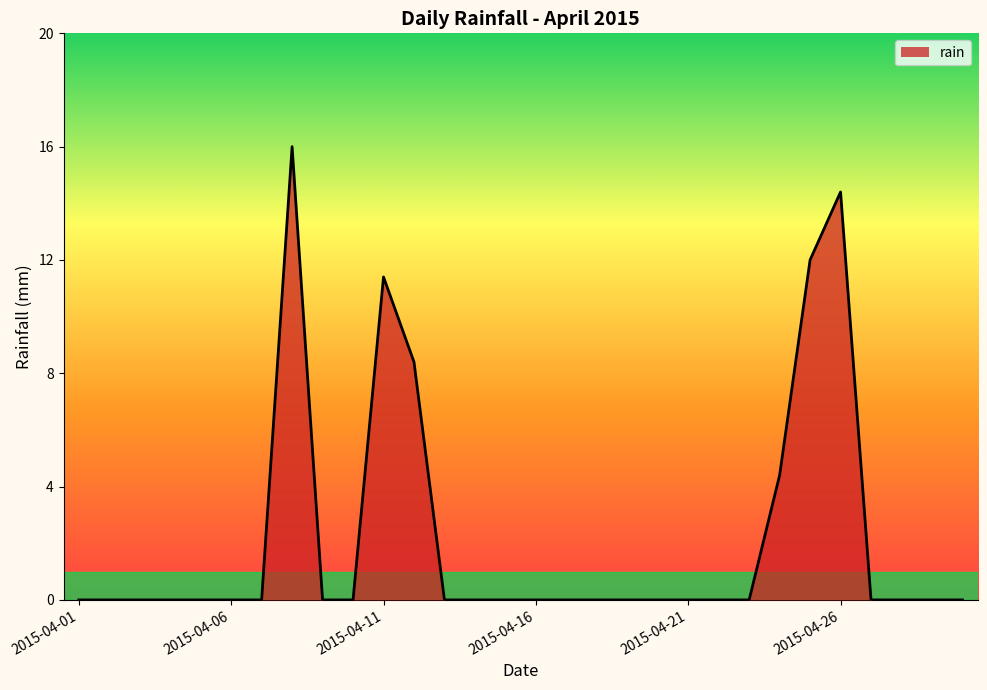

Reading left to right, transcribe all the data shown in this chart.

0.0	0.0	0.0	0.0	0.0	0.0	0.0	16.0	0.0	0.0	11.4	8.4	0.0	0.0	0.0	0.0	0.0	0.0	0.0	0.0	0.0	0.0	0.0	4.4	12.0	14.4	0.0	0.0	0.0	0.0